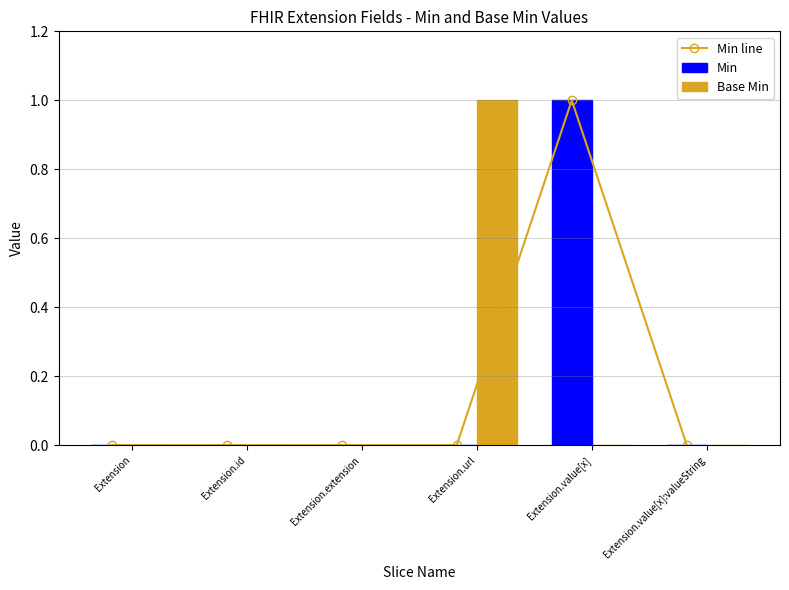

Rank the series by their maximum value, from lowest to highest.

Min line, Min, Base Min